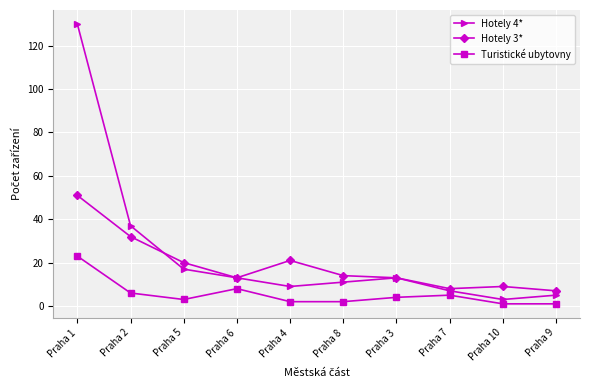

Which series changed the most between Praha 2 and Praha 7?

Hotely 4*